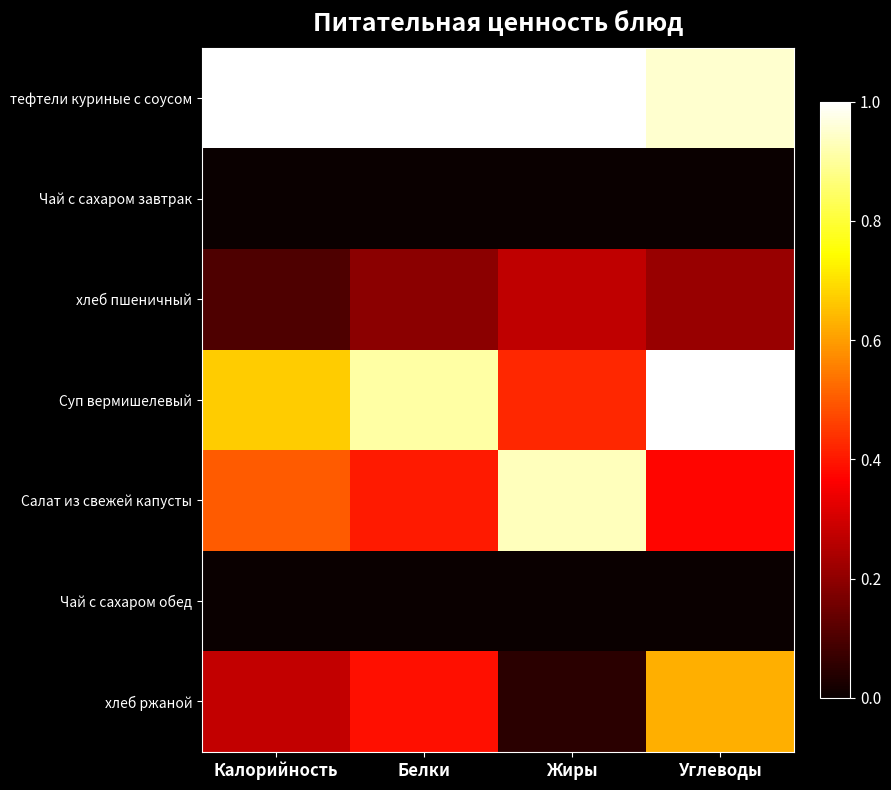

Which series changed the most between Калорийность and Белки?

Суп вермишелевый